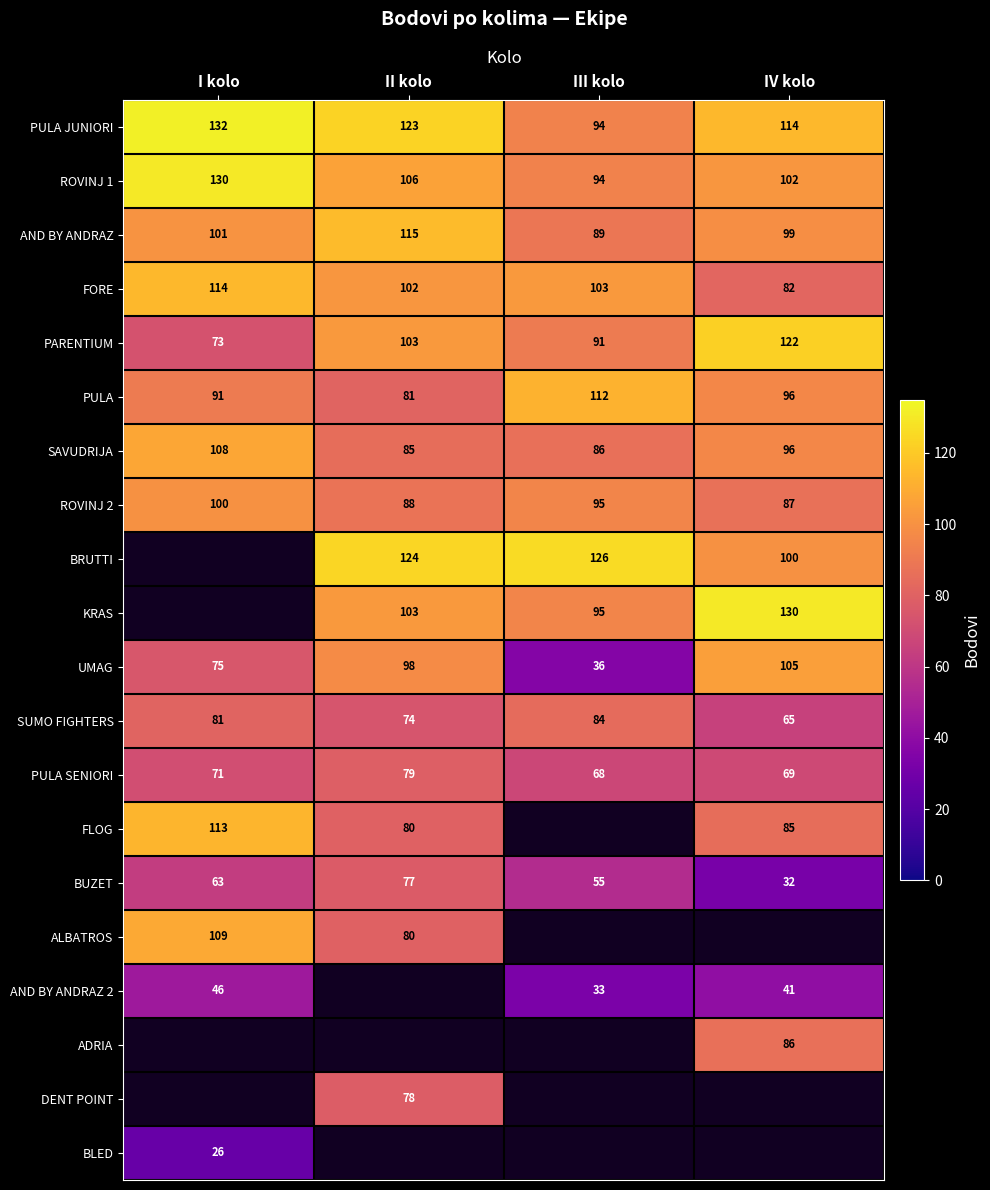

What is the sum of the AND BY ANDRAZ values at II kolo and I kolo?

216